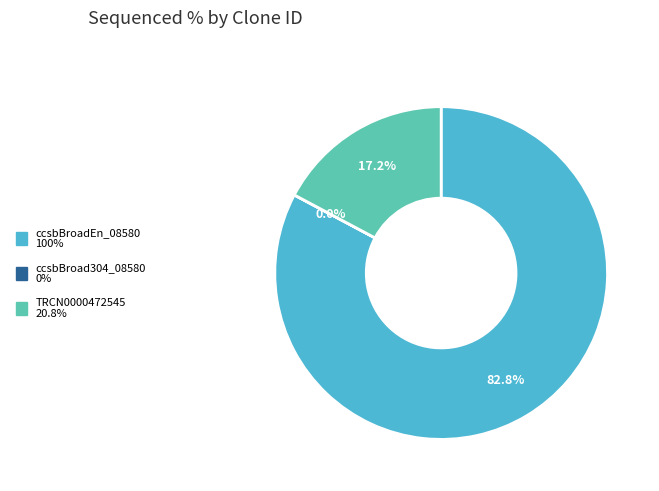

What percentage do ccsbBroadEn_08580 and TRCN0000472545 together represent?

100.0%